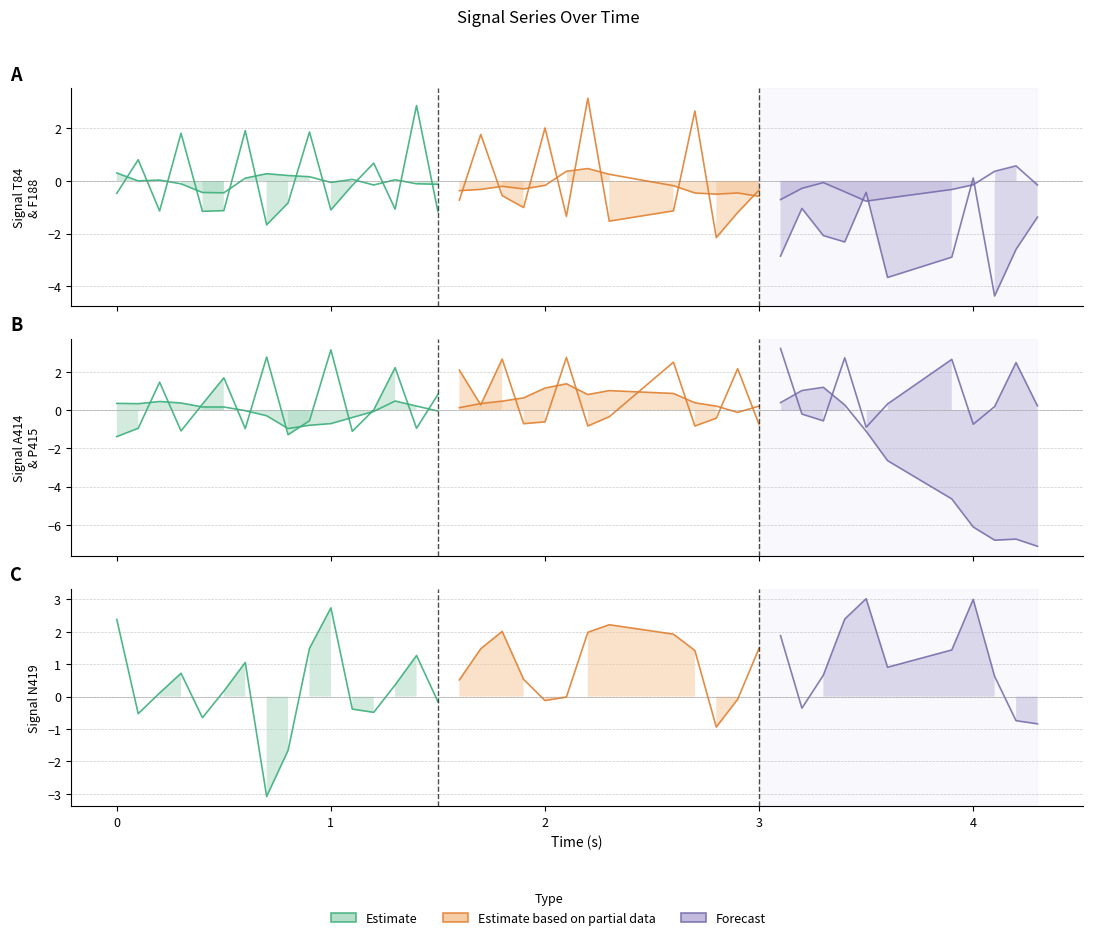

True or false: N419 has more than 1 points higher than both neighbors.

True